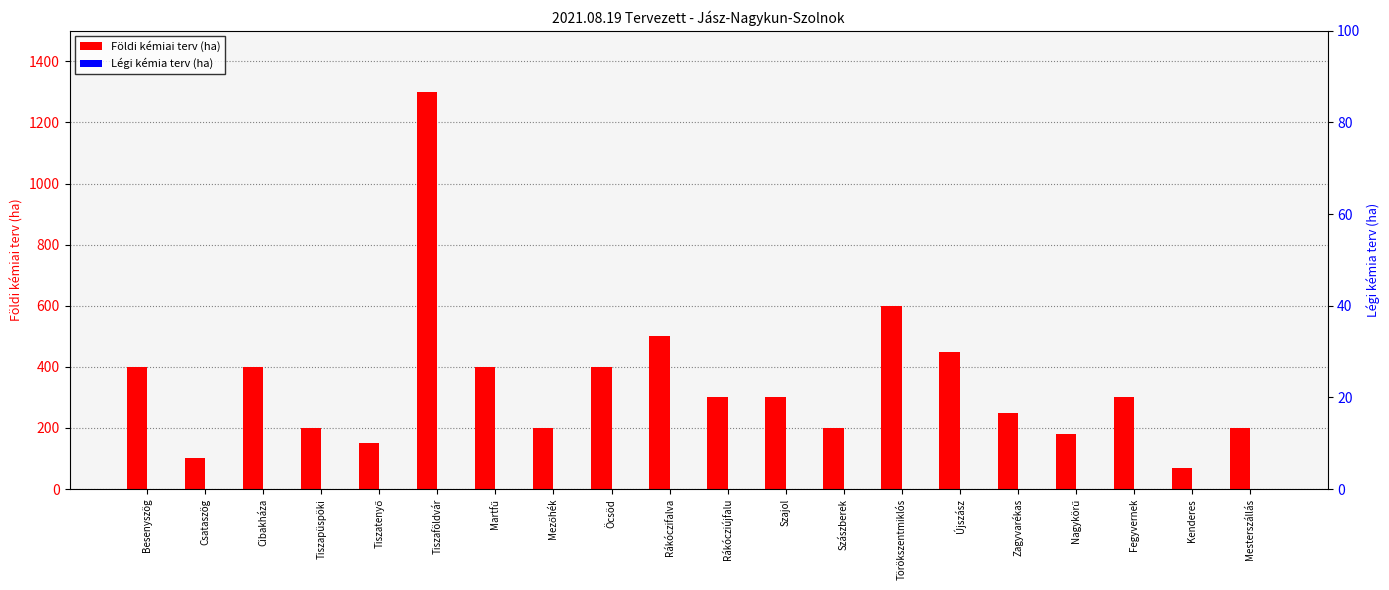

What position from the right is Szászberek?

8